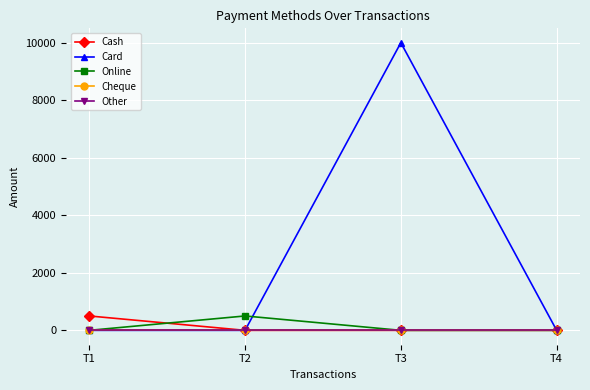

Is this an area chart (filled region under the line)?

No